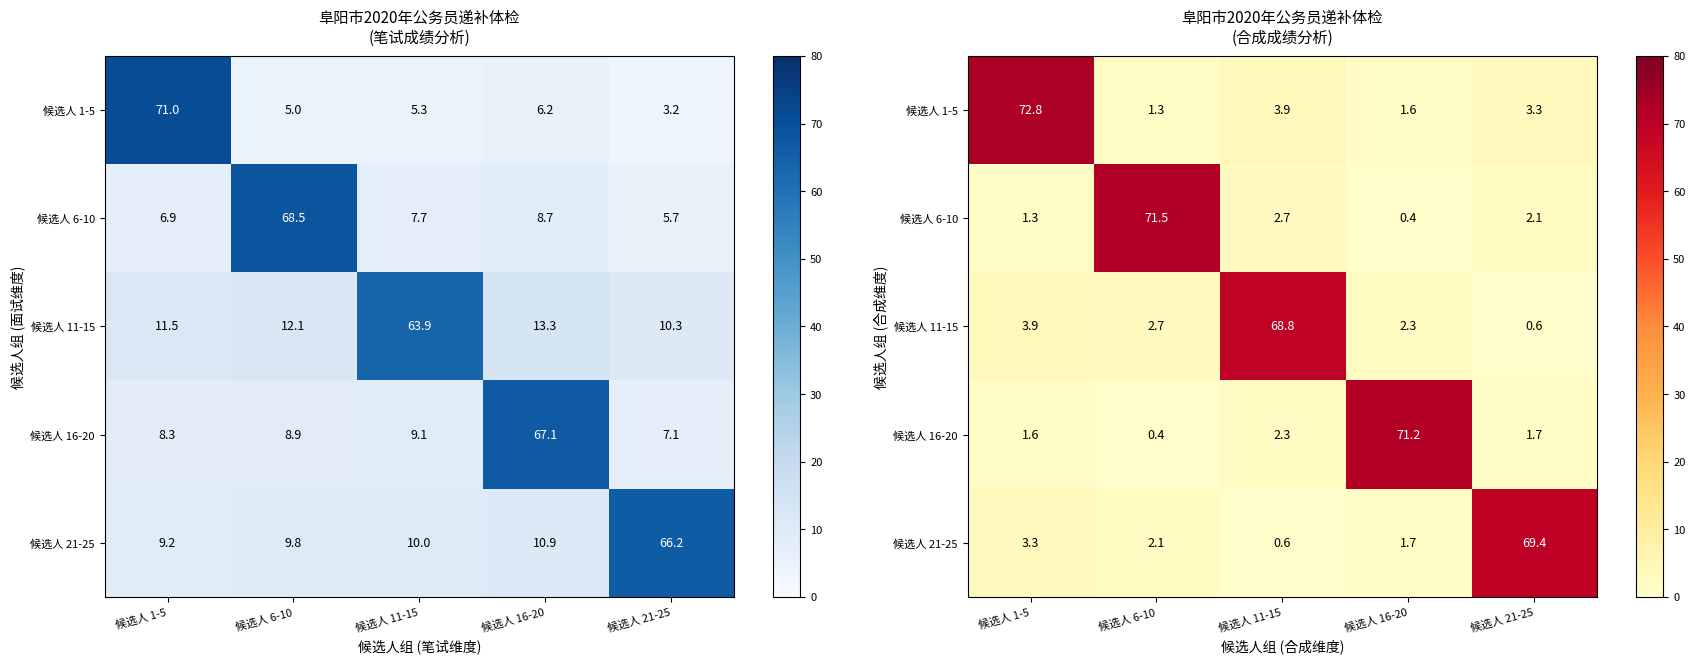

What is the difference between the 候选人 11-15 values at 候选人 16-20 and 候选人 1-5?

1.6